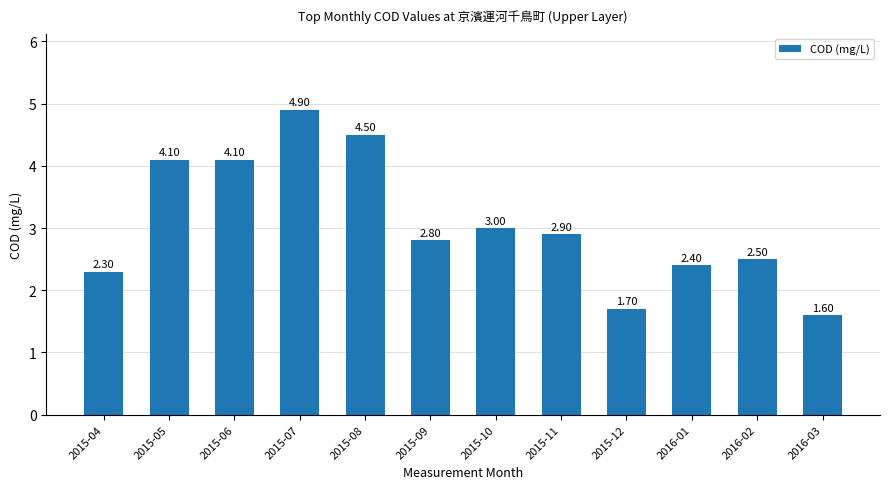

What is the minimum value shown in the chart?

1.6